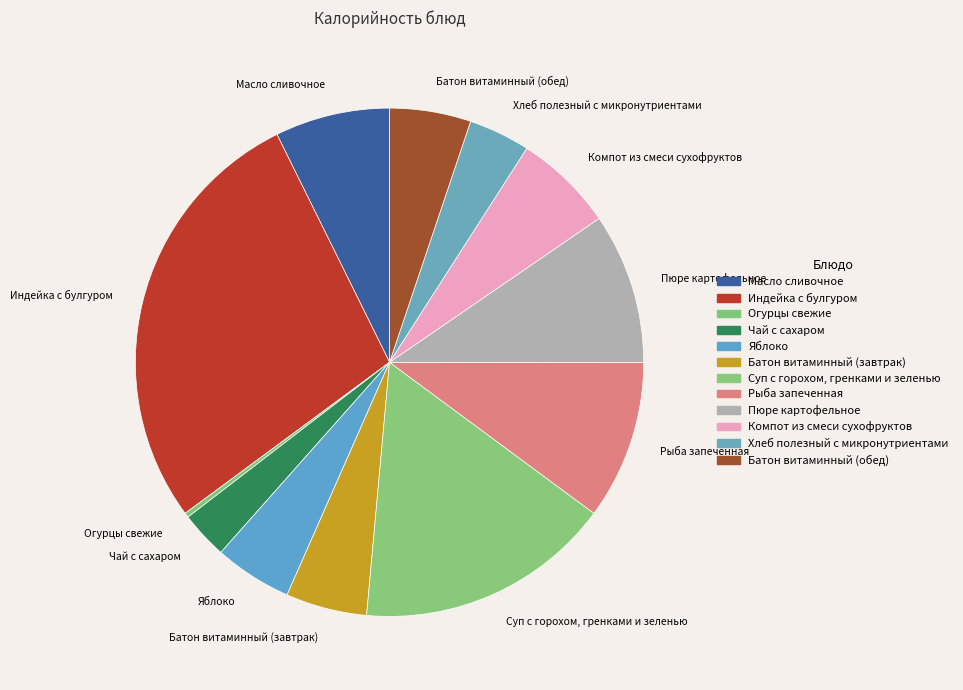

True or false: Батон витаминный (обед) accounts for 20% of the total.

False